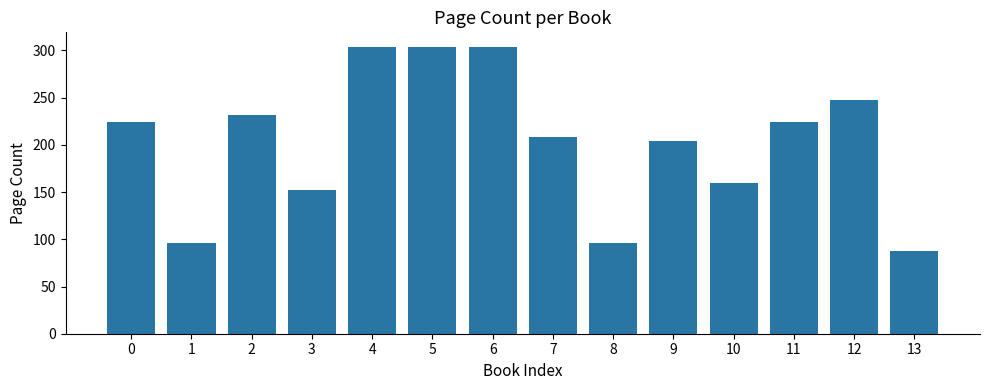

What is the sum of the values at 0 and 7?

432